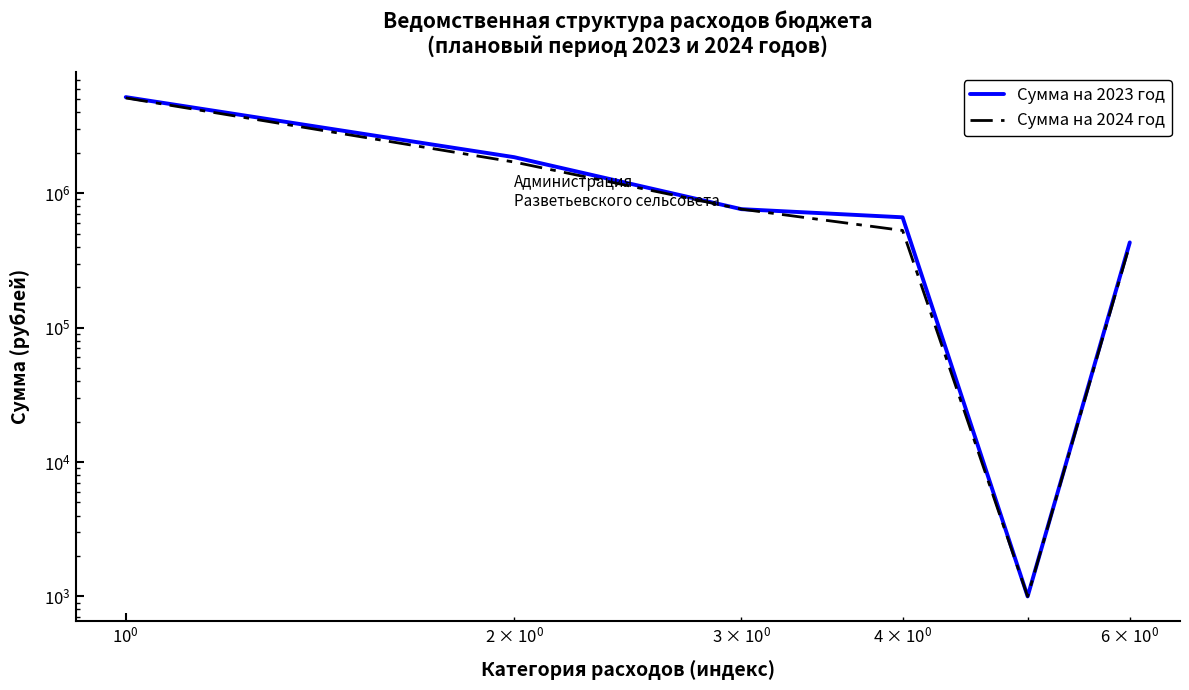

Does the chart have visible grid lines?

No